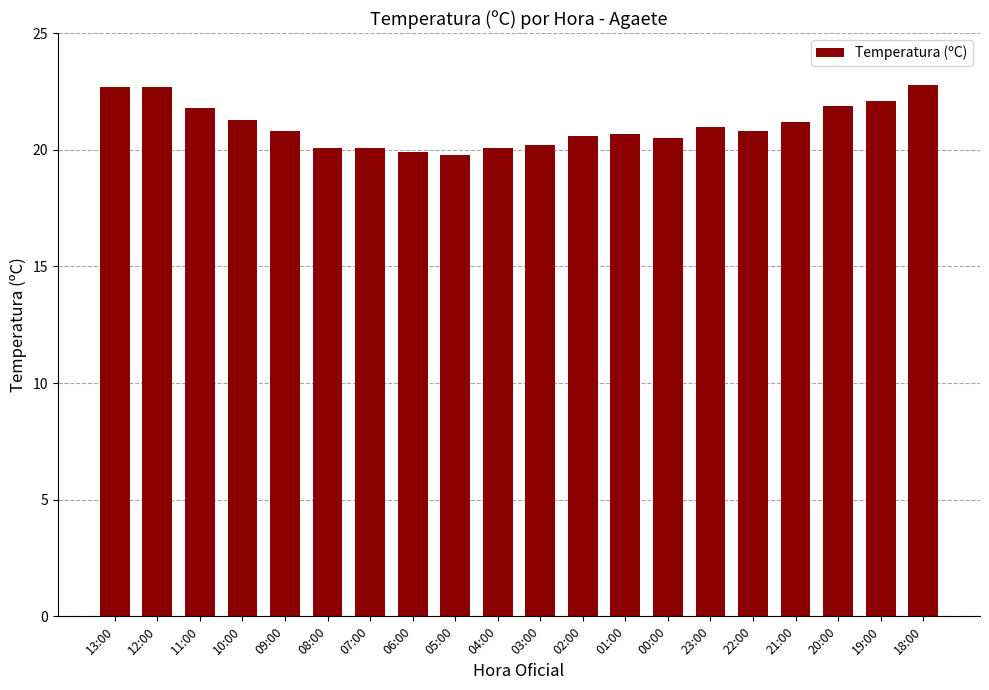

What is the sum of all values?

421.1